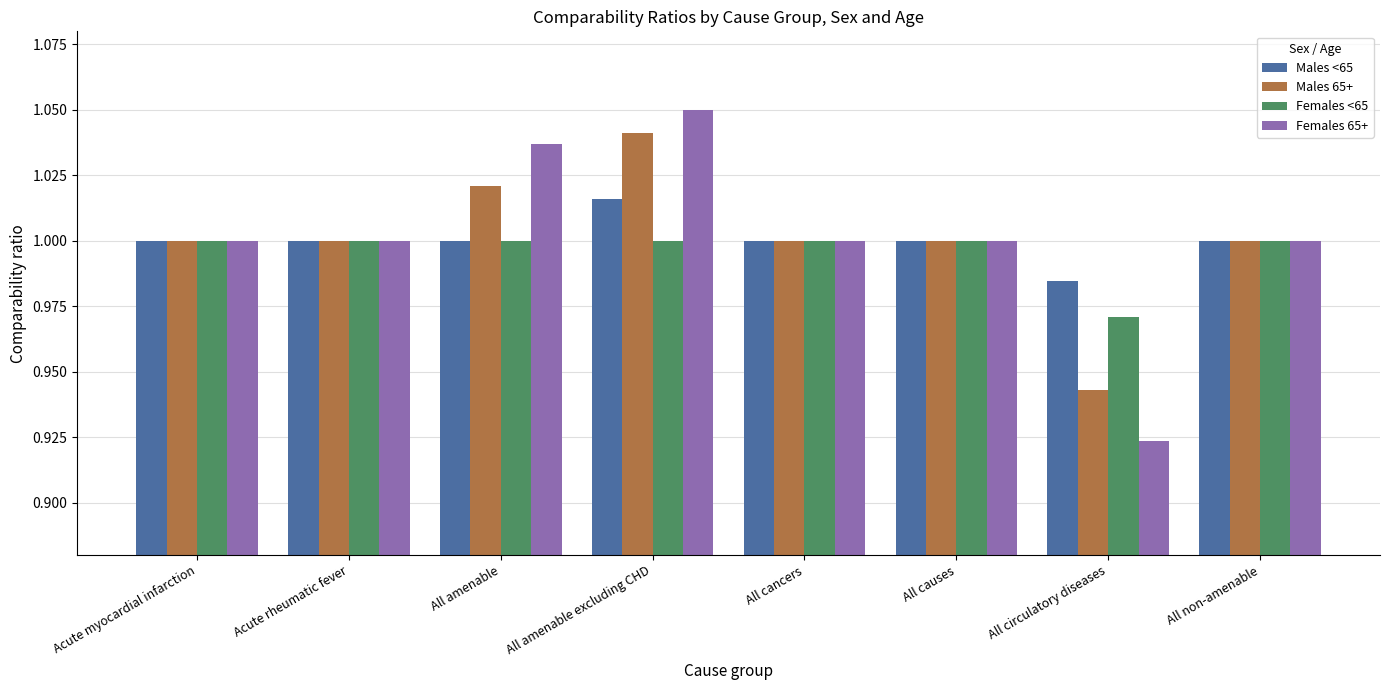

Which series has the widest spread of values?

Females 65+